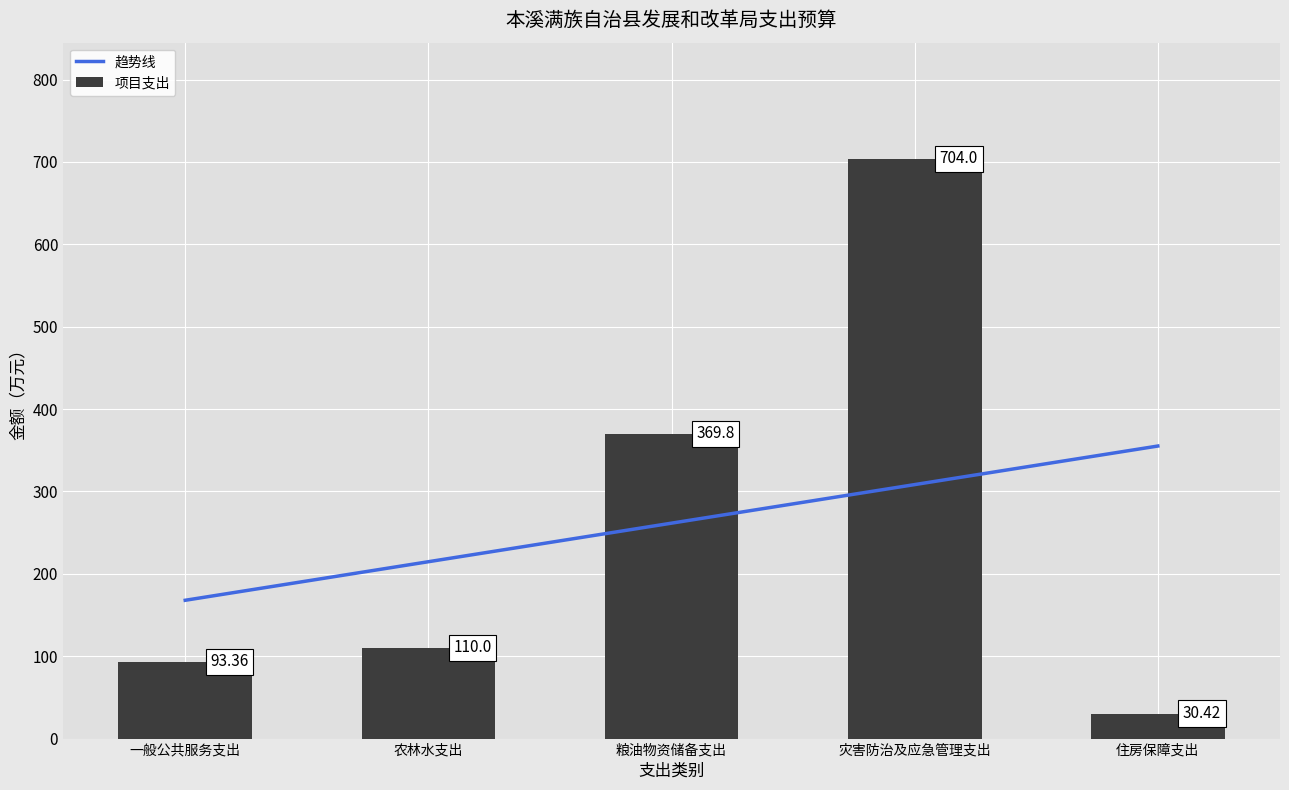

Is it true that 项目支出 equals 110.0 at 农林水支出?

True